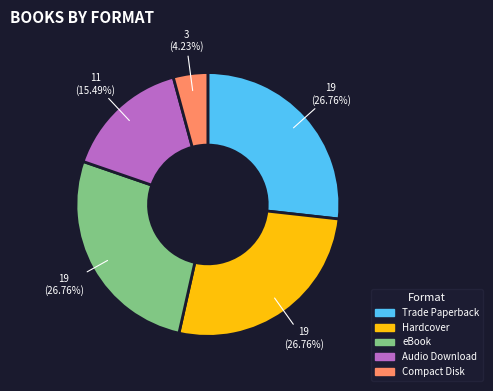

Does any single category account for the majority?

No